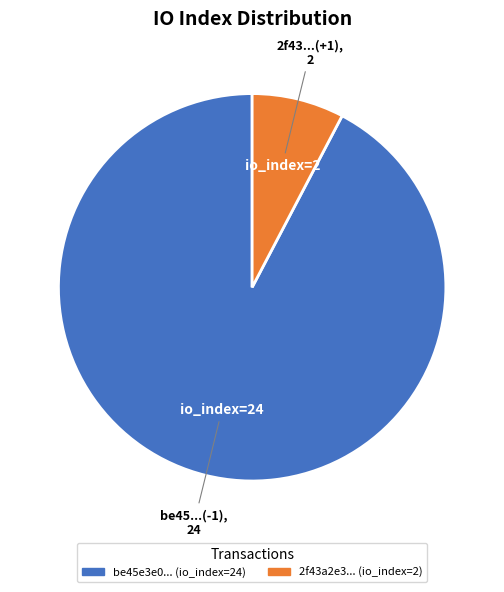

Between 2f43a2e3... (io_index=2) and be45e3e0... (io_index=24), which is larger?

be45e3e0... (io_index=24)